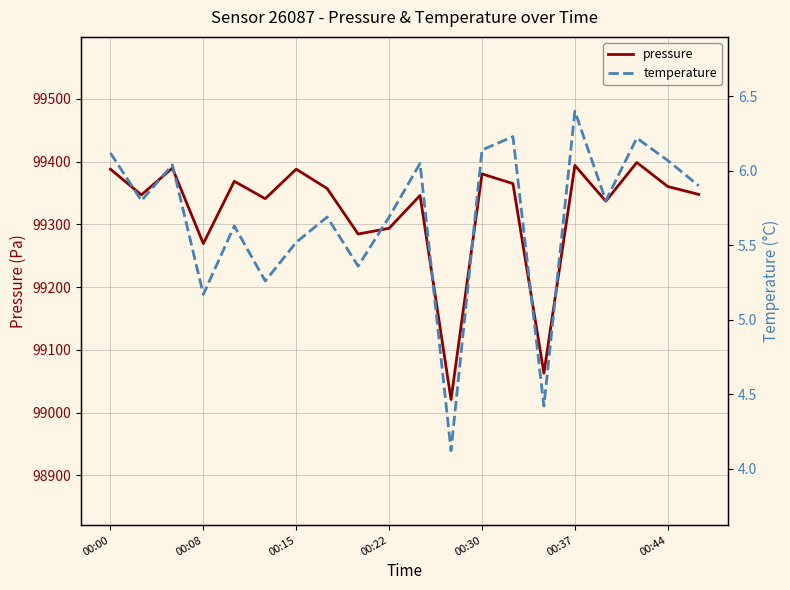

Is it true that pressure equals 99393.8 at 00:37?

True